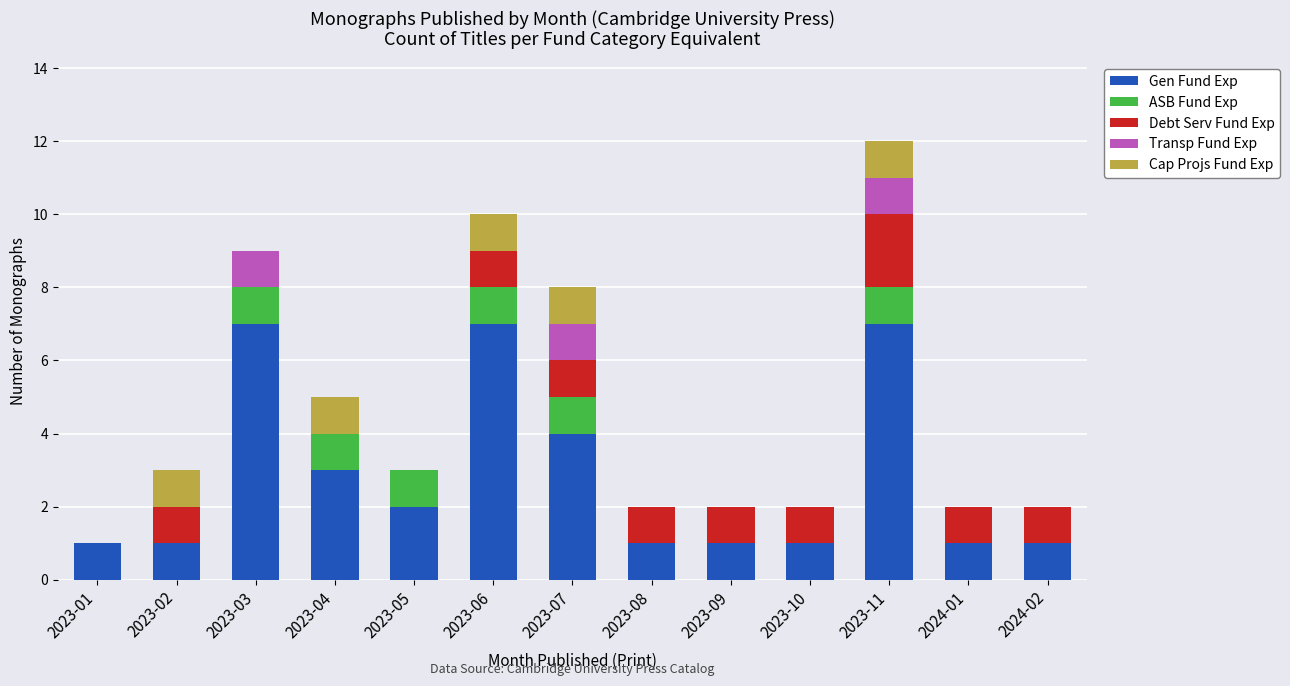

At which category is the sum across all series the highest?

2023-11